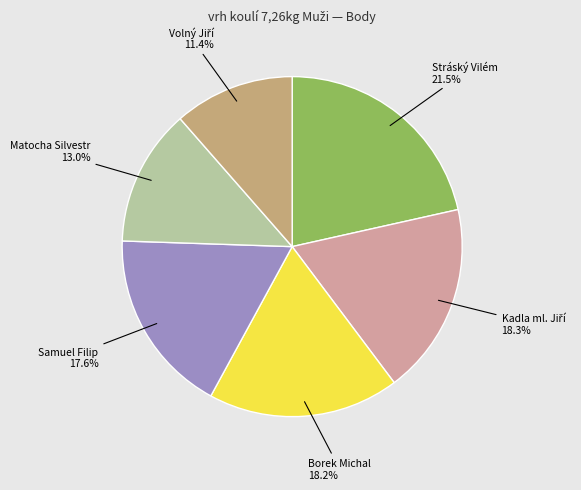

What is the total percentage of Stráský Vilém and Samuel Filip?

39.1%